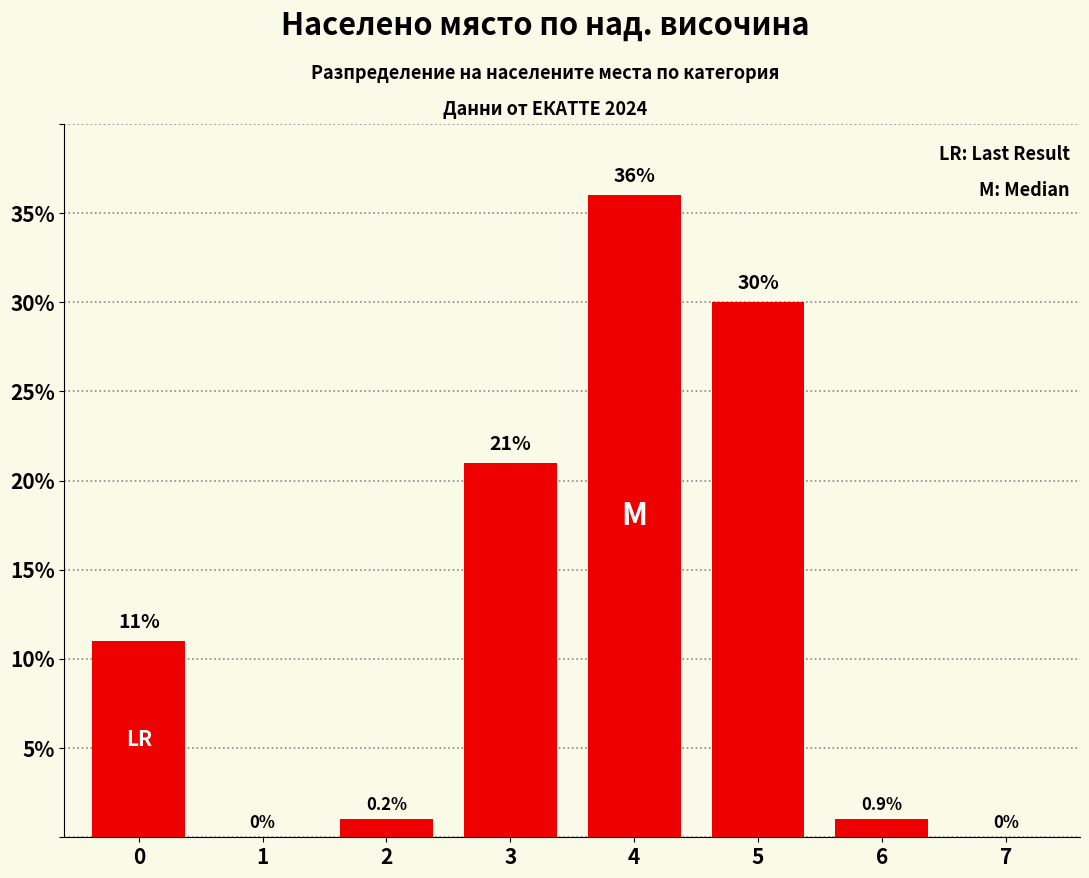

How many values are above zero?

6